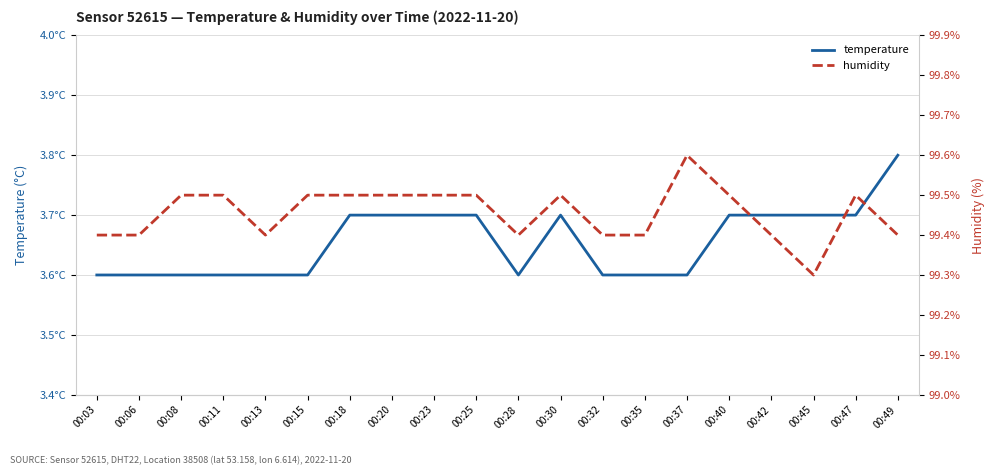

Which series has the largest range (max minus min)?

humidity